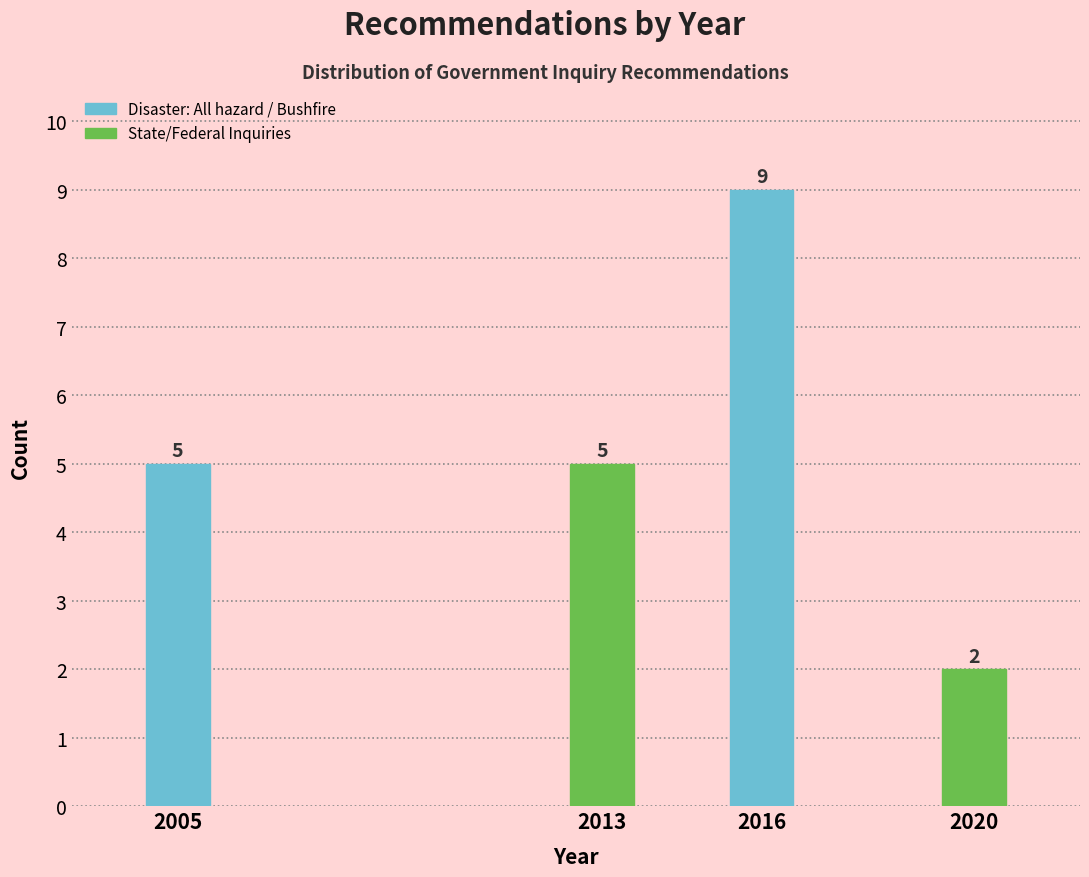

Reading left to right, extract all data points from this chart.

2005=5	2013=5	2016=9	2020=2